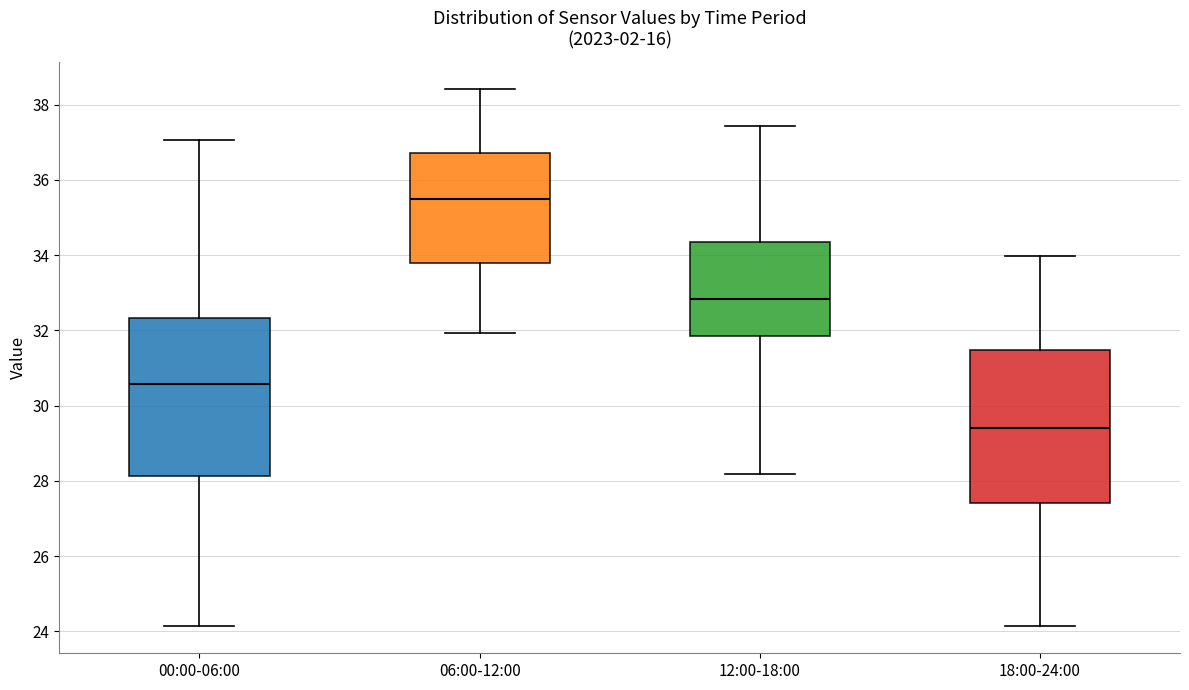

Reading left to right, transcribe this box plot: for each box, give where its median line is, the range the box spans, and where its two whiskers end, as read against the y-axis. The values are not printed on the chart, so give them approximately, as read against the axis.

00:00-06:00: median 30.6, box 28.2 to 32.4, whiskers 24.2 to 37.0
06:00-12:00: median 35.4, box 33.8 to 36.8, whiskers 32.0 to 38.4
12:00-18:00: median 32.8, box 31.8 to 34.4, whiskers 28.2 to 37.4
18:00-24:00: median 29.4, box 27.4 to 31.4, whiskers 24.2 to 34.0